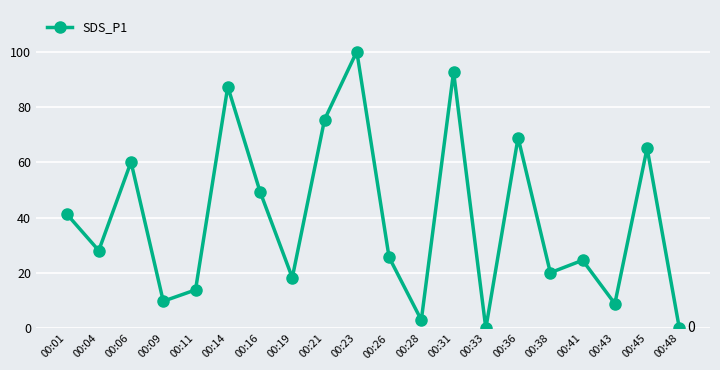

What is the value of the 2nd point from the left?

28.1